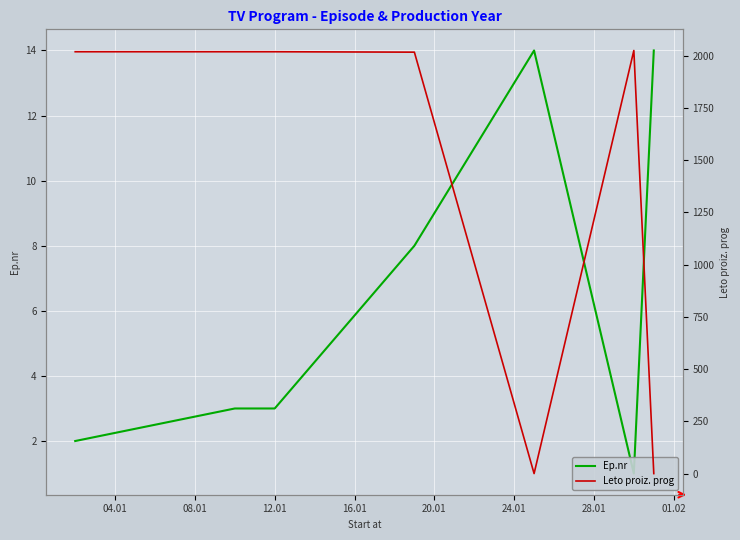

What are all the series names shown in the legend?

Ep.nr, Leto proiz. prog